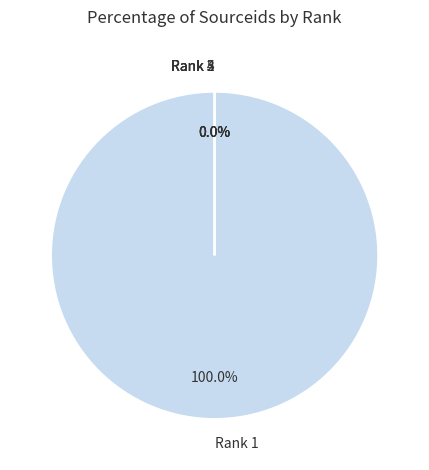

Which slice represents more than half of the pie?

Rank 1